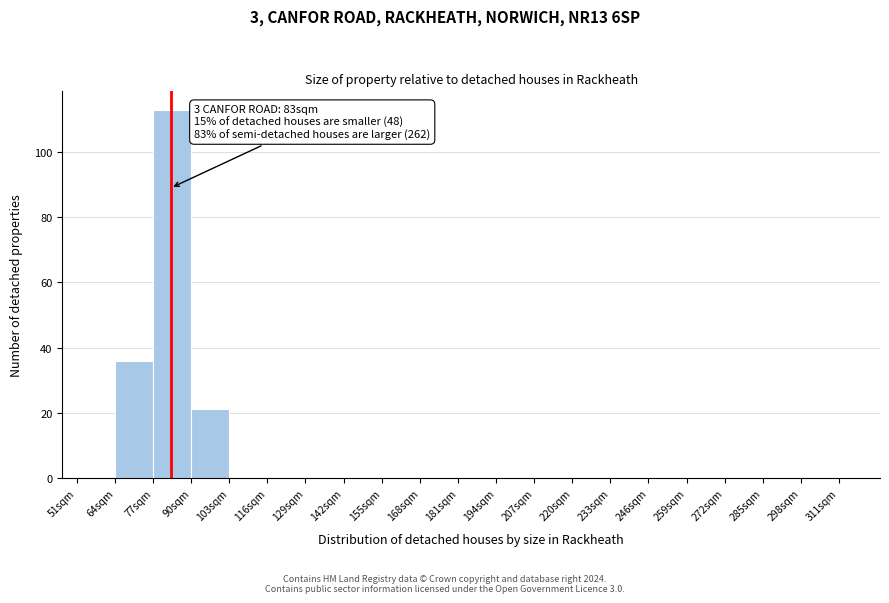

Which range on the x-axis has the tallest bar?

77 to 90